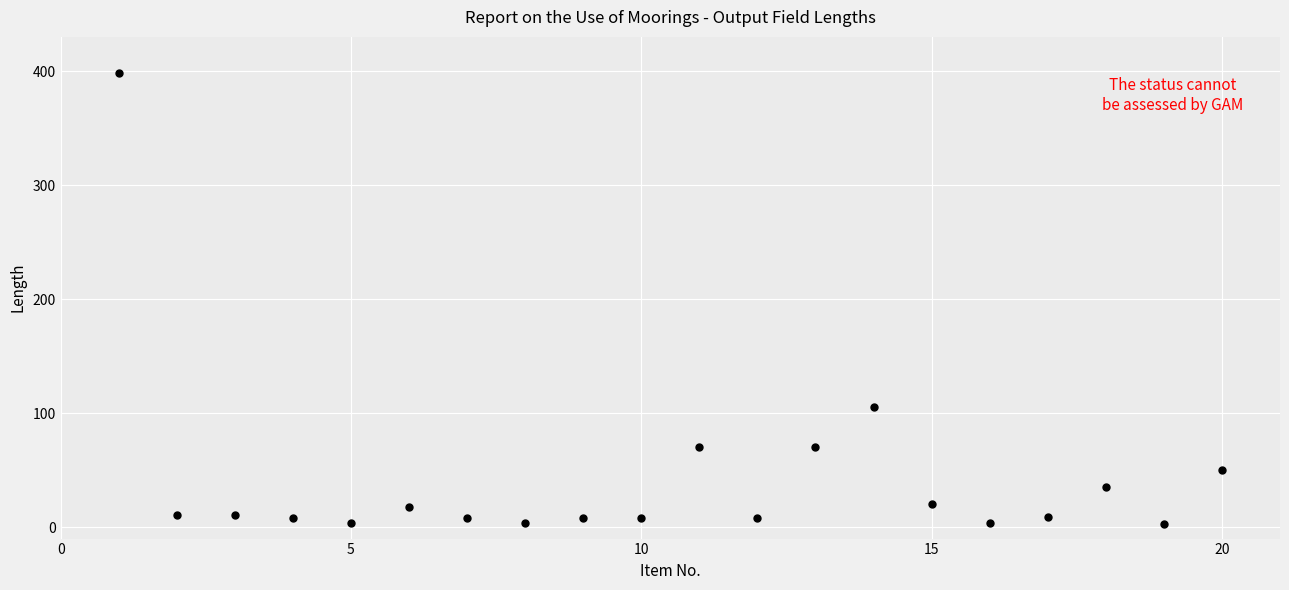

What is the range of Y values (max minus min)?

395